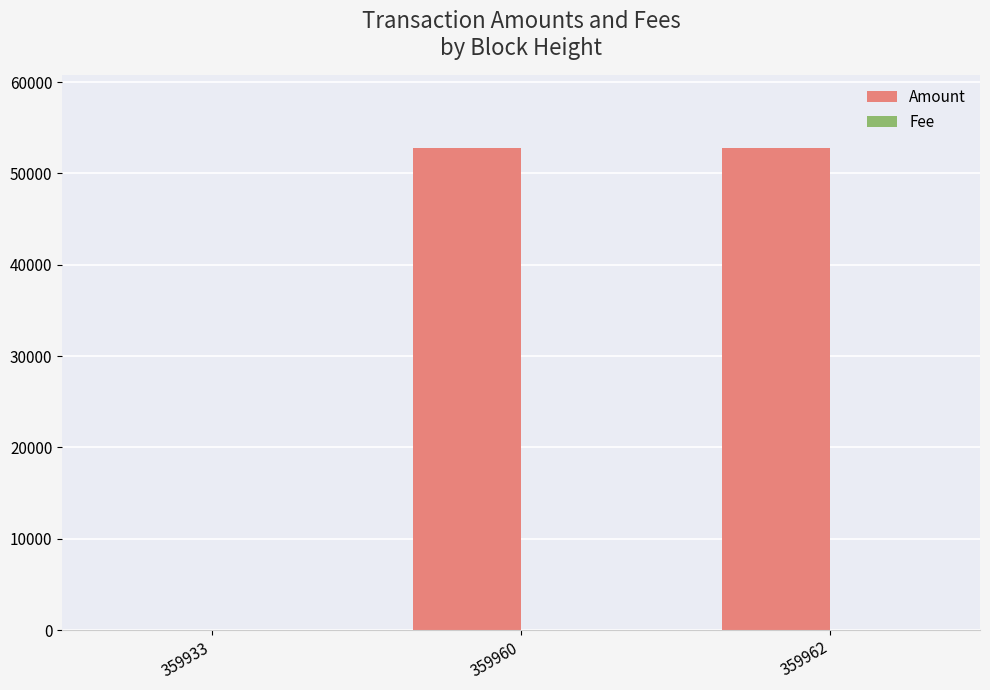

Which series has the largest total across all categories?

Amount